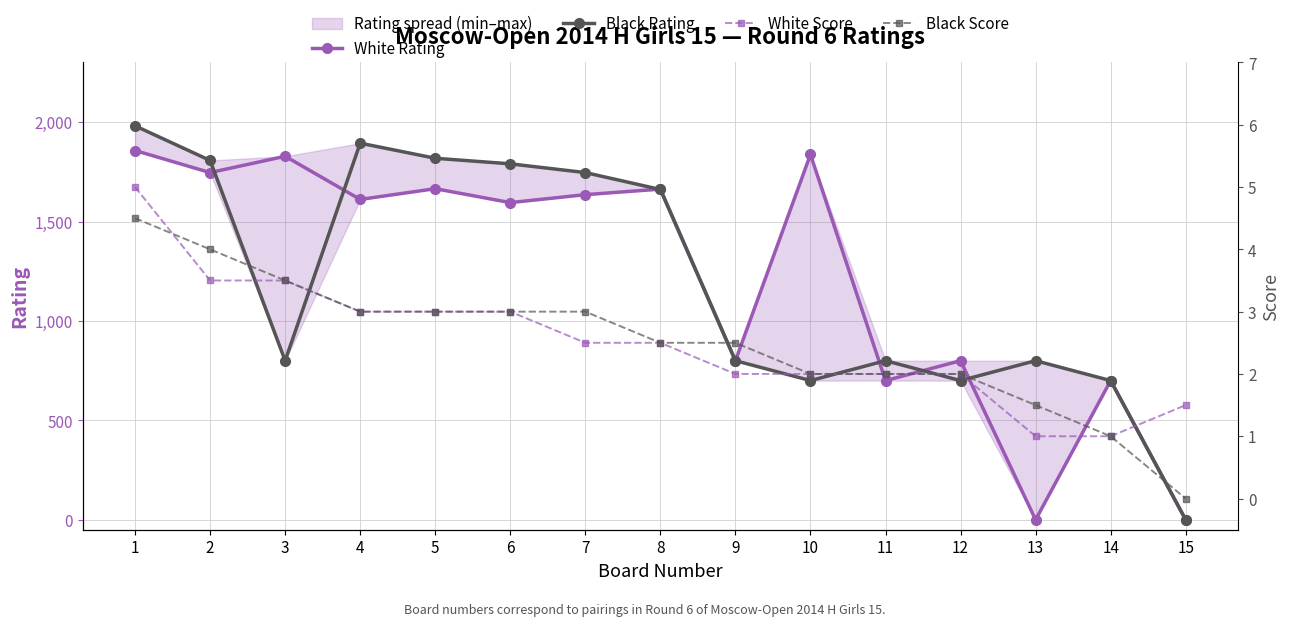

Which label corresponds to the smallest value in the chart?

13